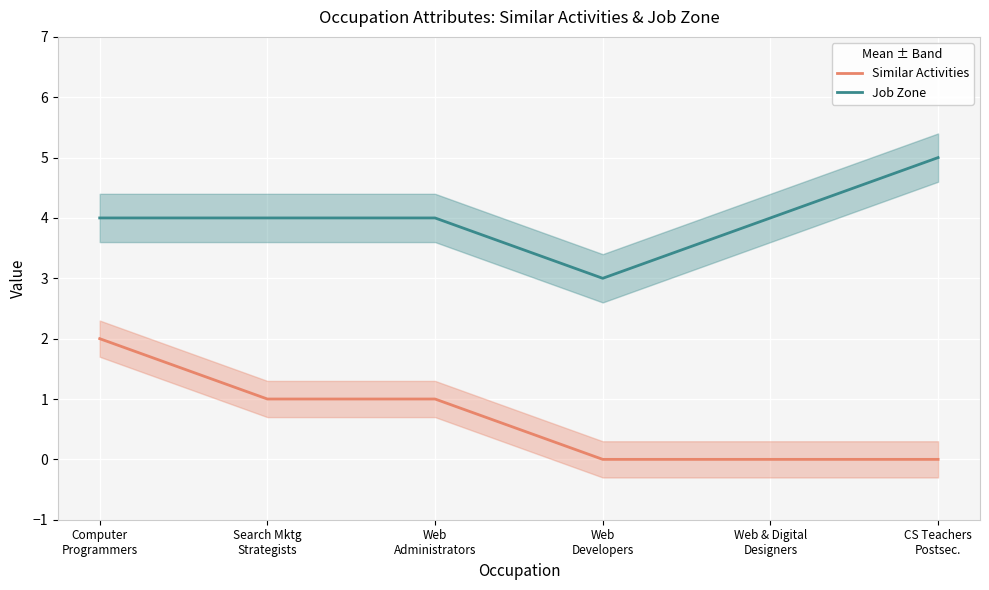

The Similar Activities series shows 0 at Computer
Programmers. True or false?

False